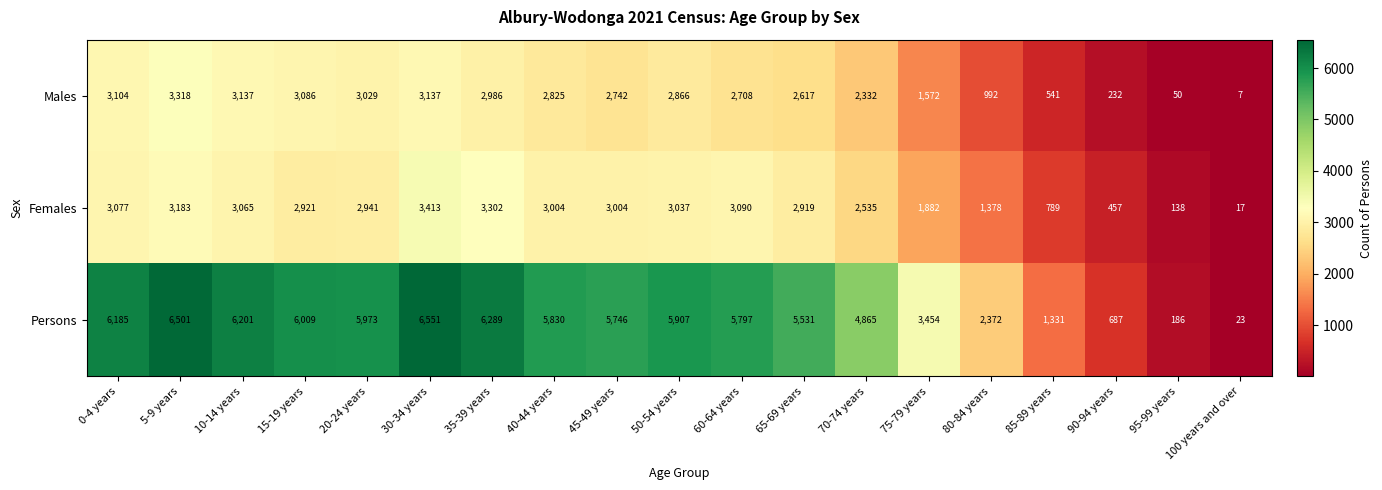

What is the total value across all series at 50-54 years?

11810